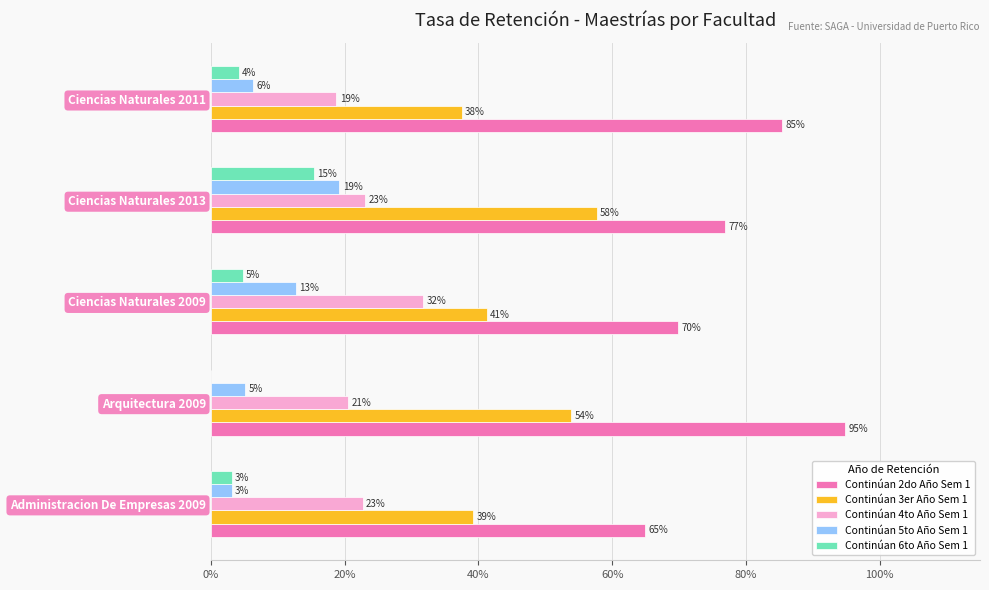

What is the difference between the second highest and minimum values in the Continúan 3er Año Sem 1 series?

0.2